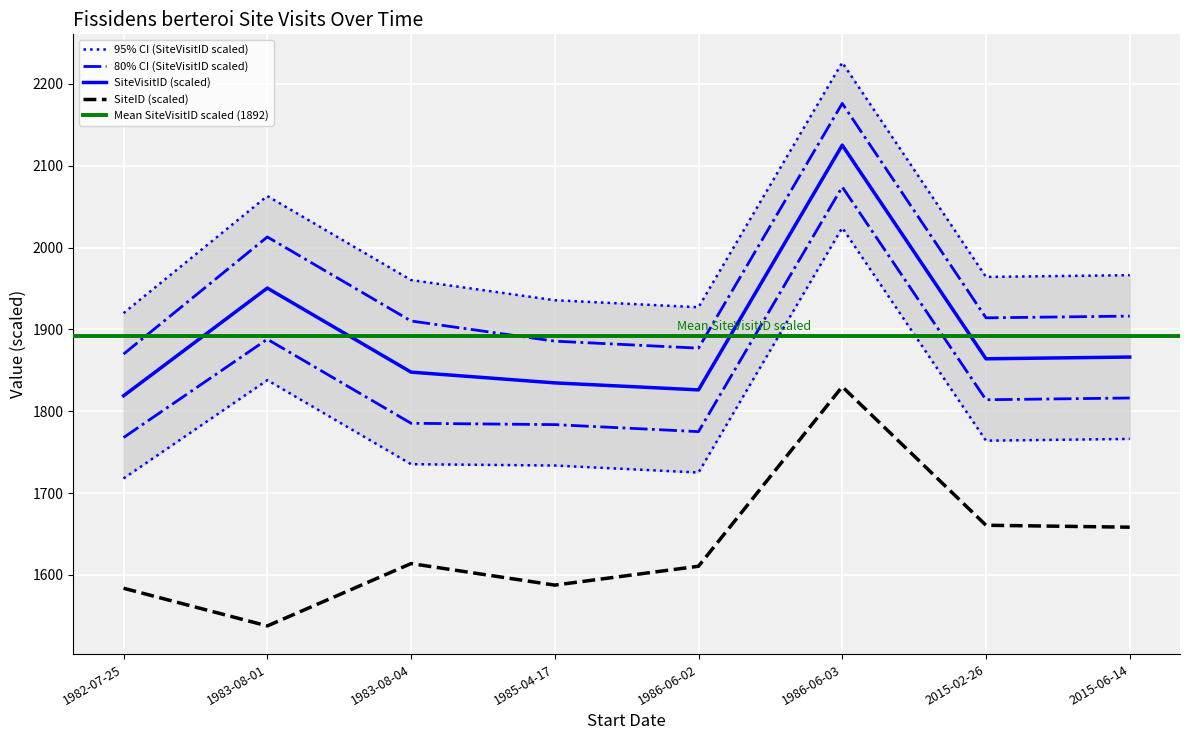

Which series has the largest total across all categories?

SiteVisitID